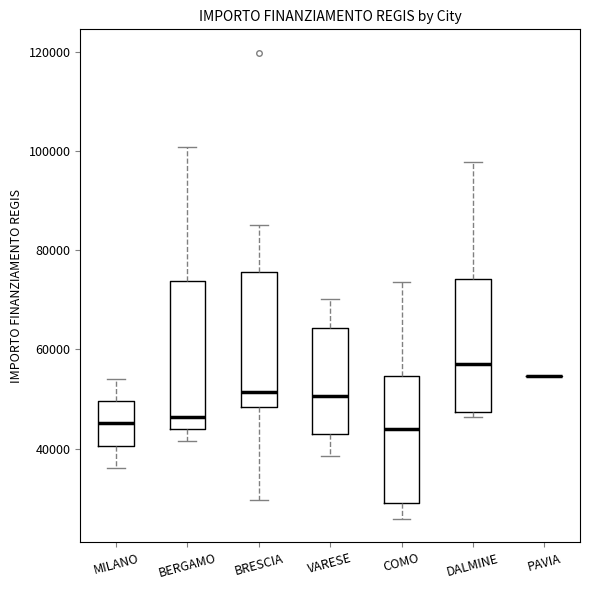

Reading left to right, transcribe this box plot: for each box, give where its median line is, the range the box spans, and where its two whiskers end, as read against the y-axis. The values are not printed on the chart, so give them approximately, as read against the axis.

MILANO: median 46000, box 40000 to 50000, whiskers 36000 to 54000
BERGAMO: median 46000, box 44000 to 74000, whiskers 42000 to 100000
BRESCIA: median 52000, box 48000 to 76000, whiskers 30000 to 84000
VARESE: median 50000, box 44000 to 64000, whiskers 38000 to 70000
COMO: median 44000, box 30000 to 54000, whiskers 26000 to 74000
DALMINE: median 58000, box 48000 to 74000, whiskers 46000 to 98000
PAVIA: box collapsed to a line at 54000, whiskers 54000 to 54000